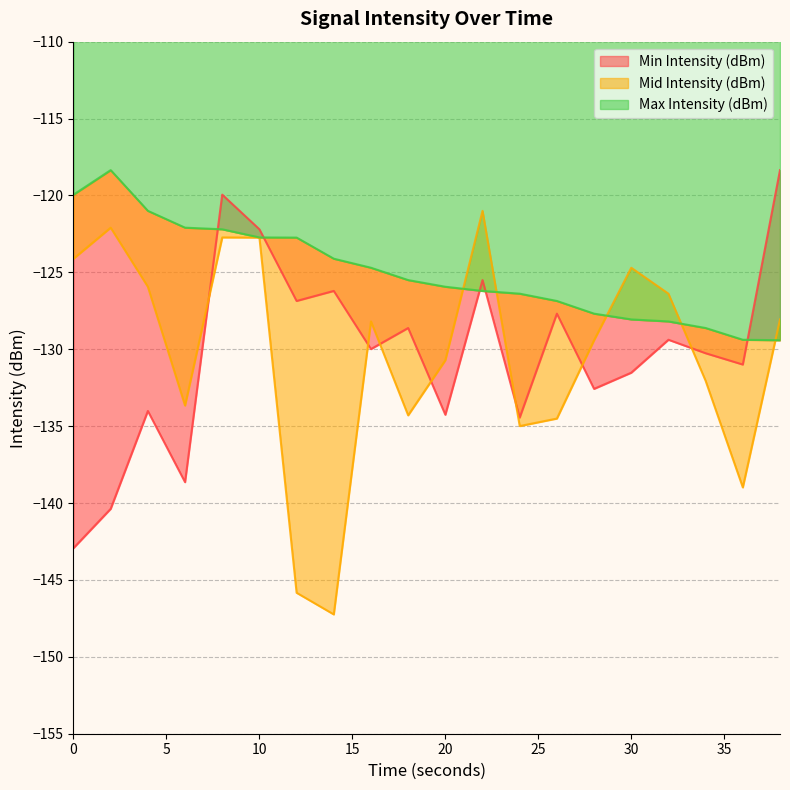

In Mid Intensity (dBm), how many points are higher than both neighbors (excluding endpoints)?

5